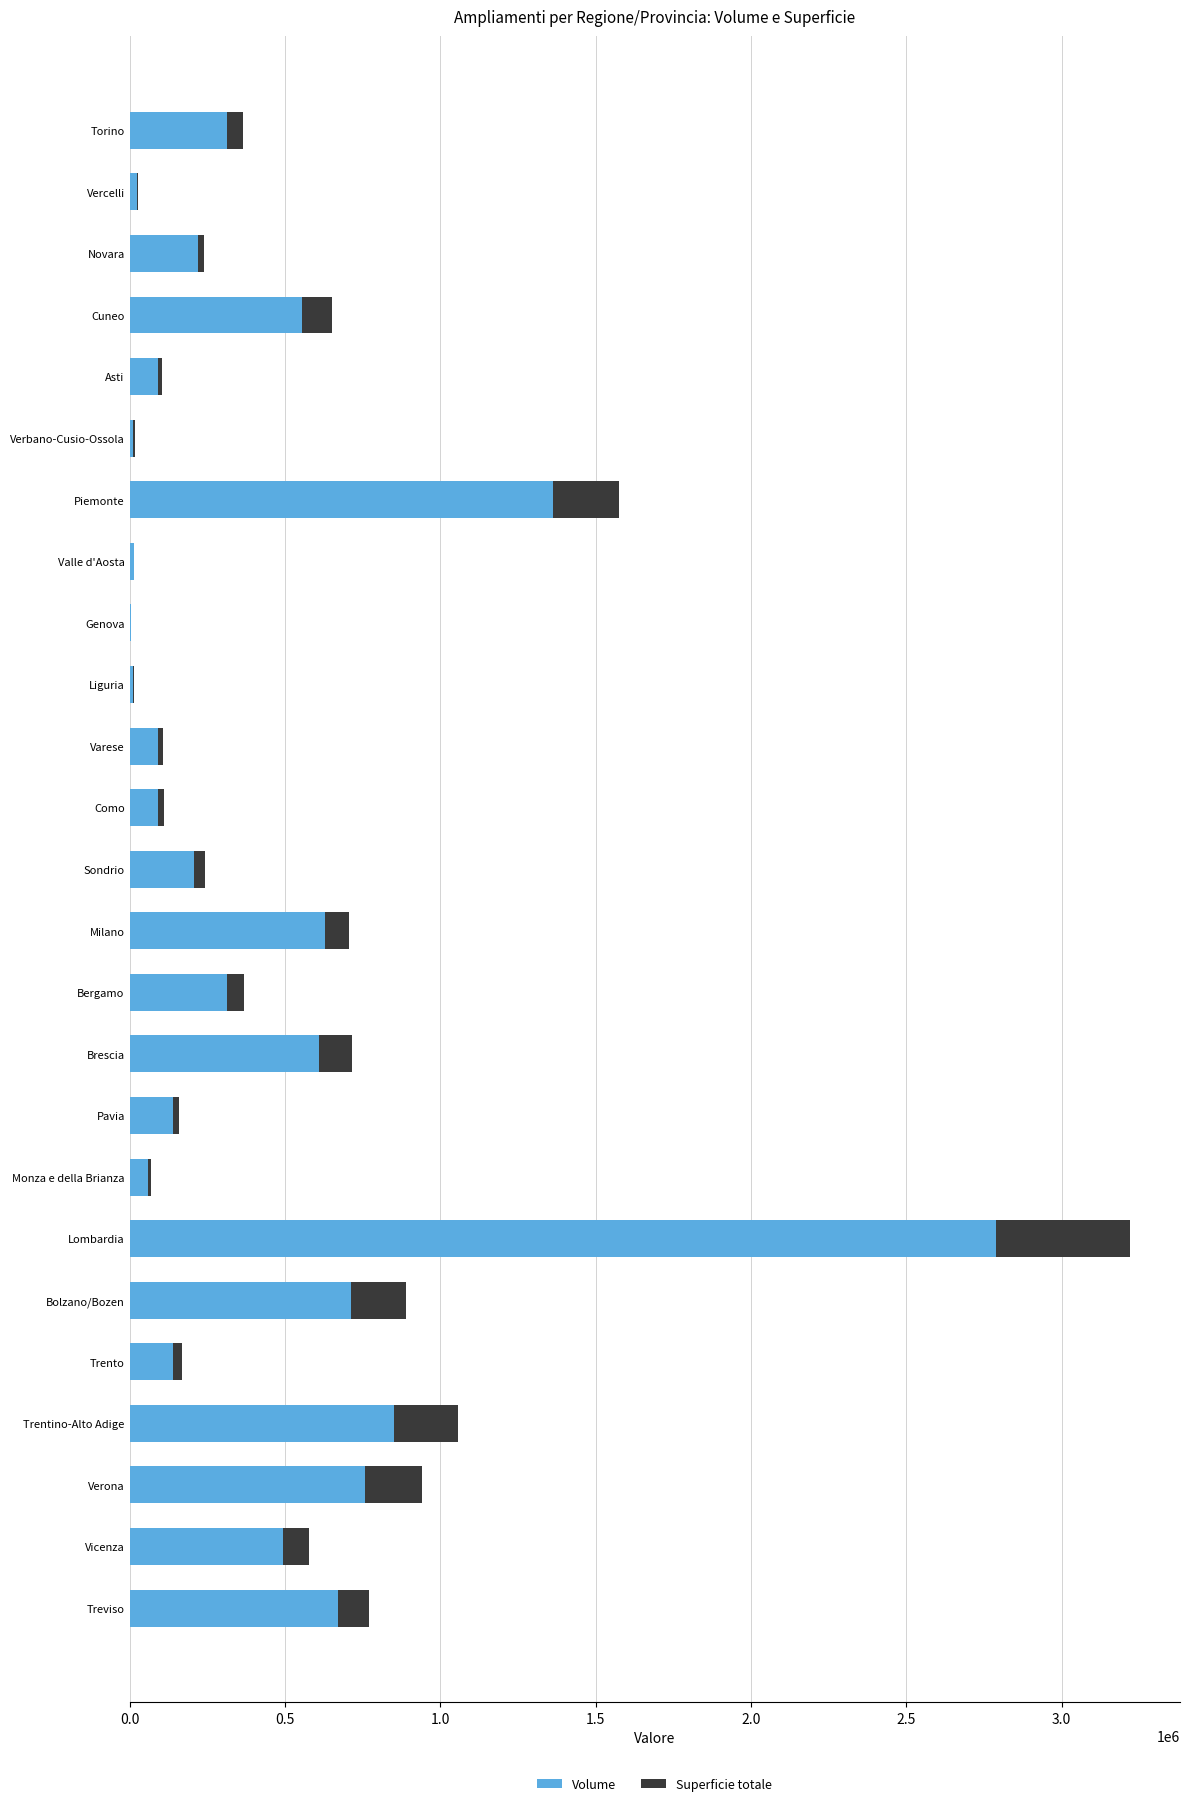

What is the total value across all series at Bolzano/Bozen?

888345